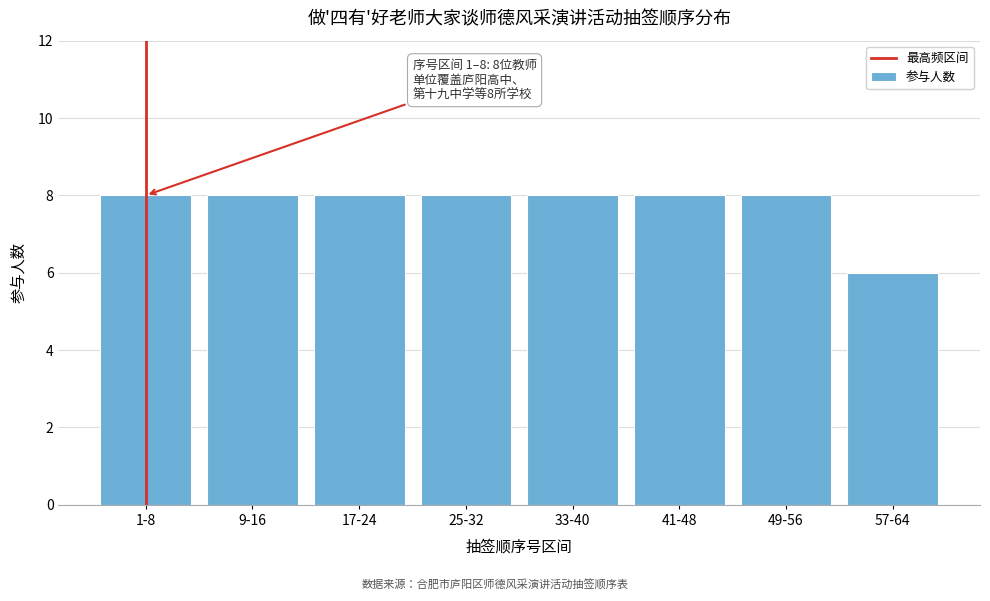

Reading left to right, what are all the values shown in this chart?

8	8	8	8	8	8	8	6